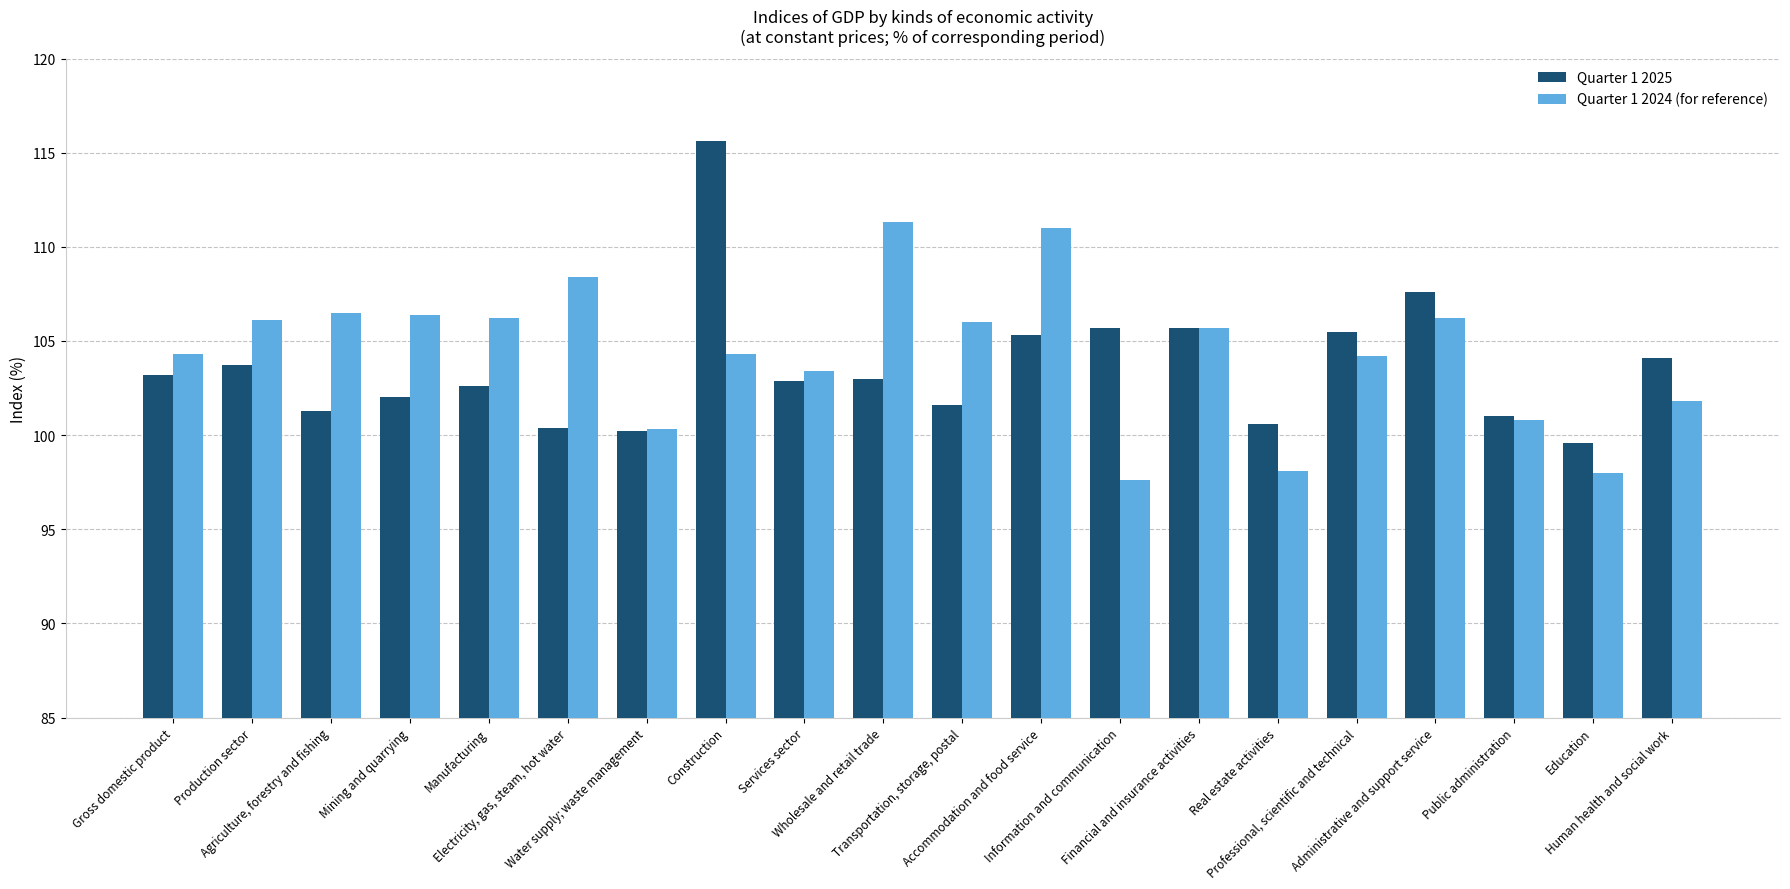

What is the average value of the Quarter 1 2025 series?

103.6